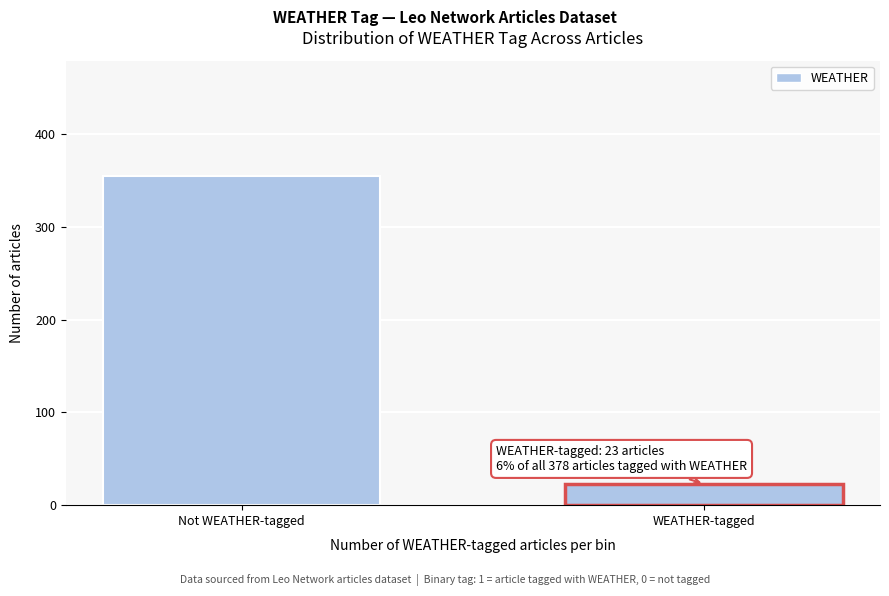

Reading right to left, list all the values displayed in this chart.

WEATHER-tagged=23	Not WEATHER-tagged=355